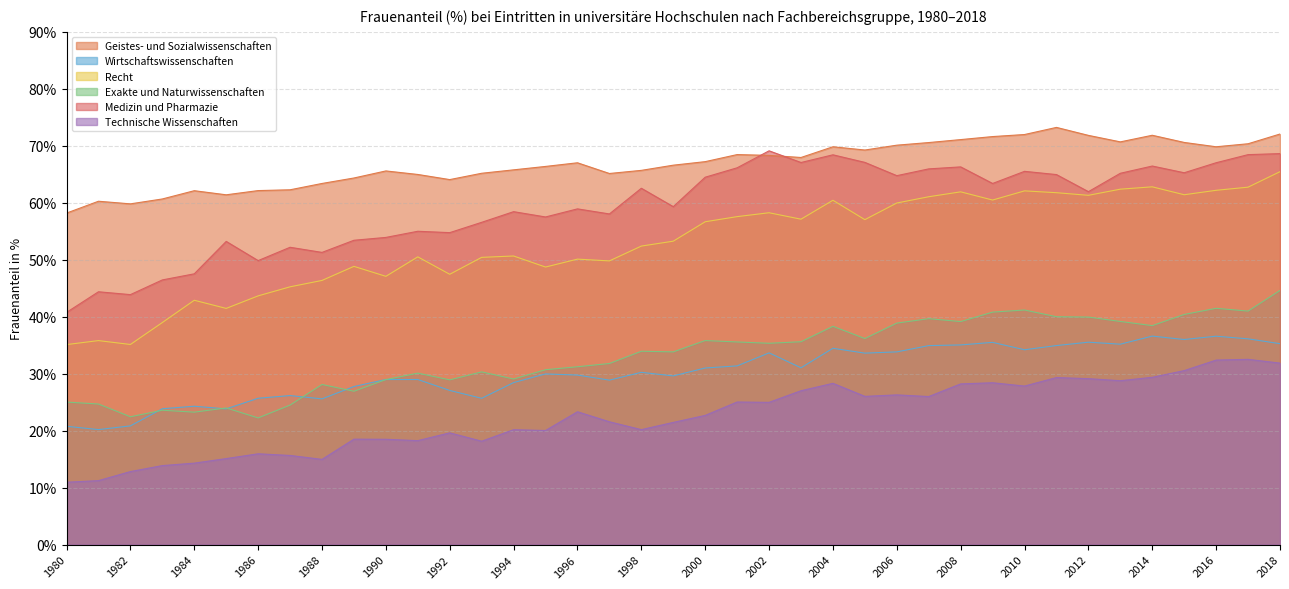

What are all the series names shown in the legend?

Geistes- und Sozialwissenschaften, Wirtschaftswissenschaften, Recht, Exakte und Naturwissenschaften, Medizin und Pharmazie, Technische Wissenschaften